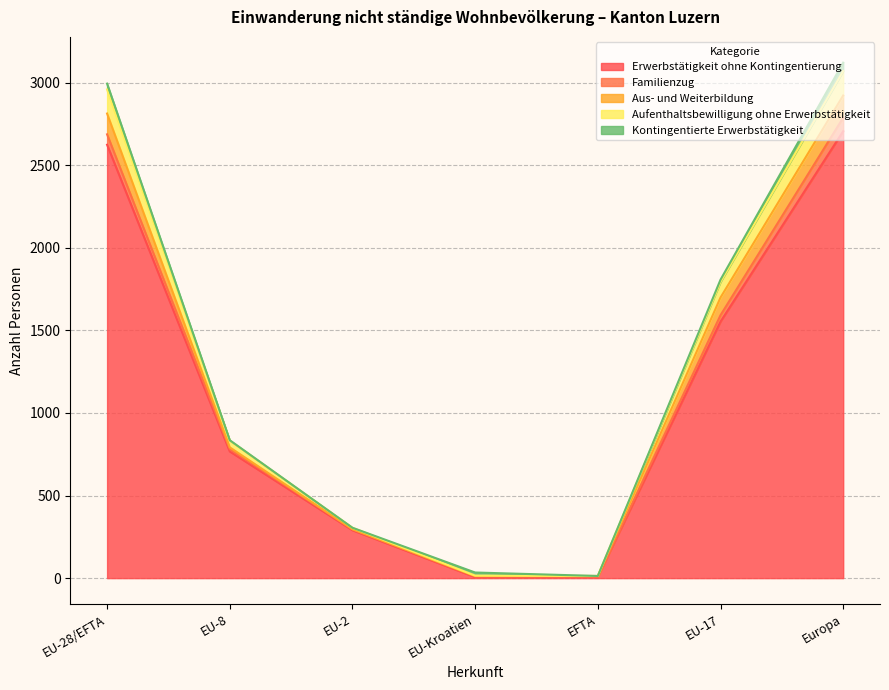

Which label corresponds to the largest value in the chart?

Europa